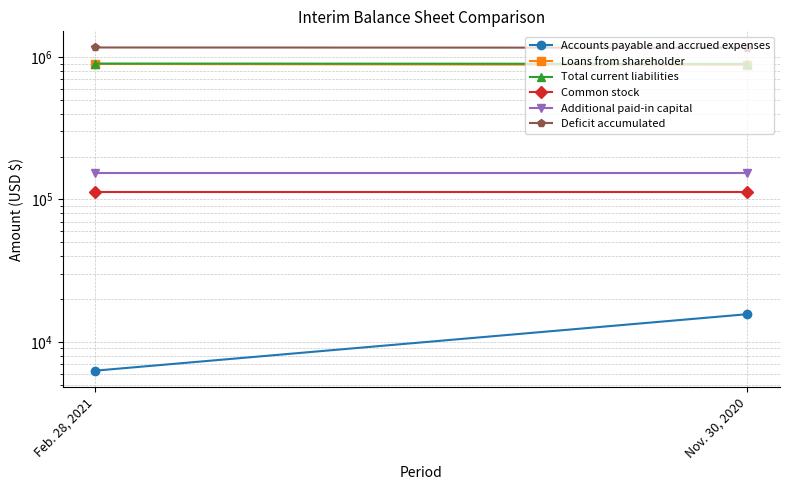

Reading left to right, transcribe all the data shown in this chart.

Accounts payable and accrued expenses: 6282	15651
Loans from shareholder: 893038	879798
Total current liabilities: 899320	895449
Common stock: 112000	112000
Additional paid-in capital: 154465	154465
Deficit accumulated: 1165785	1161914